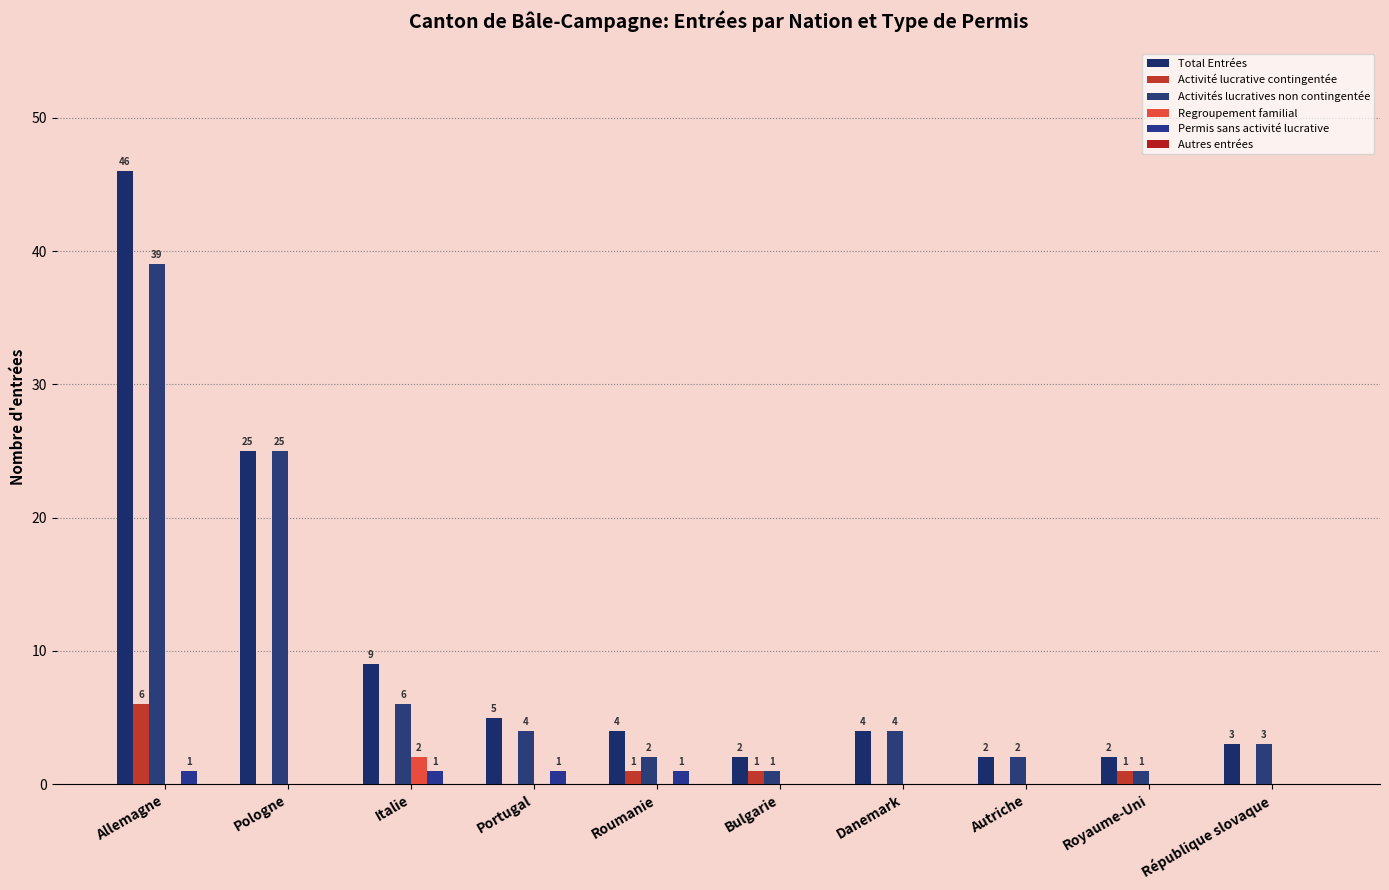

Count the number of categories in the chart.

10